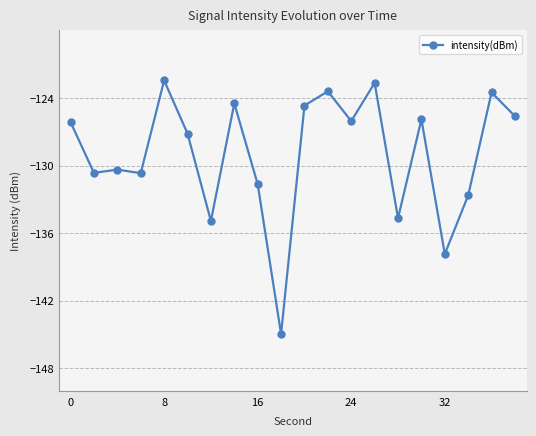

What is the value of the 9th point from the left?

-131.6